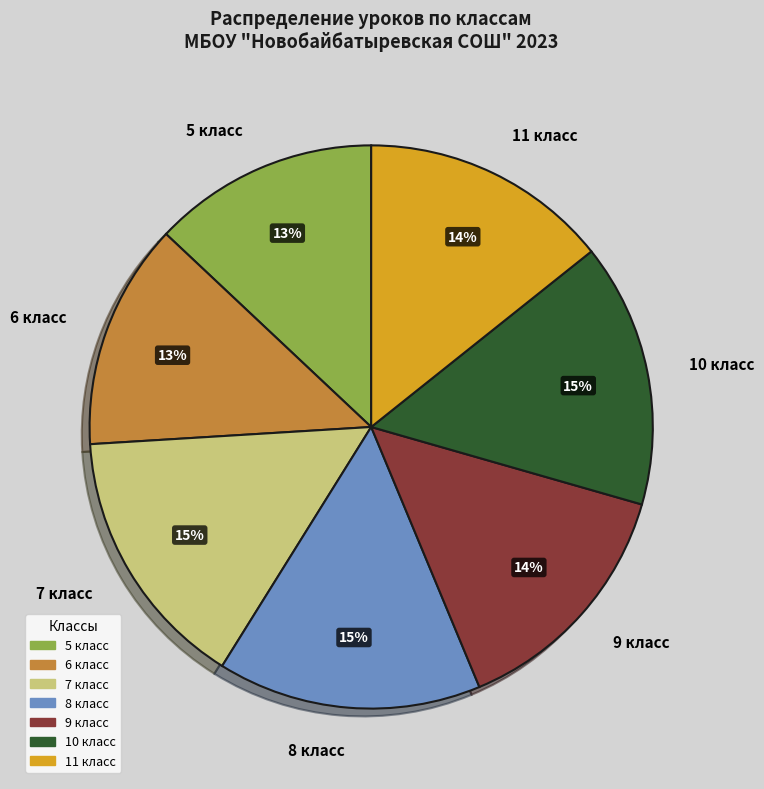

Does 8 класс account for over 50% of the chart?

No